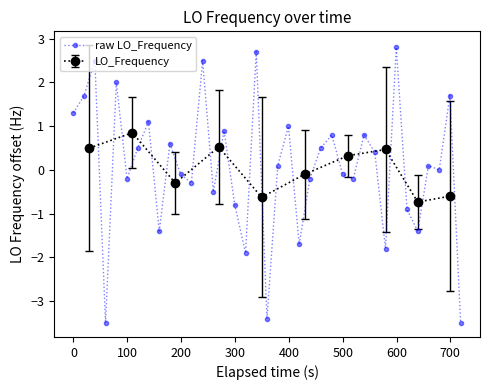

What is the value of the raw LO_Frequency point at the 12th from the left?

-0.3